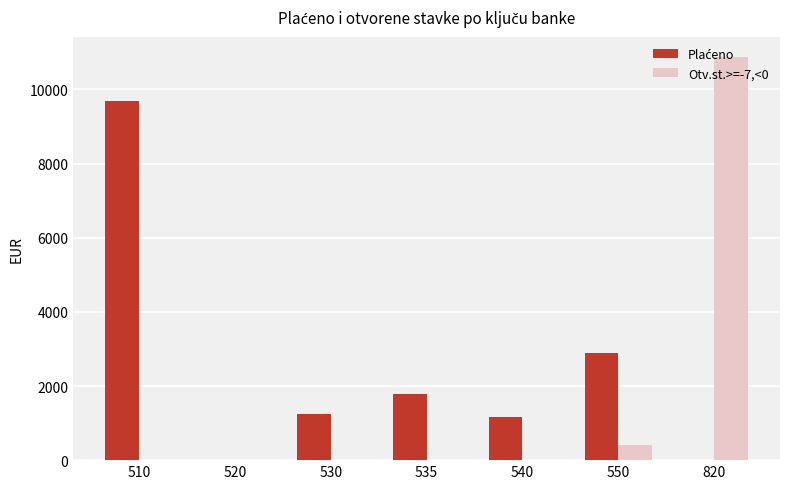

Count the number of categories in the chart.

7